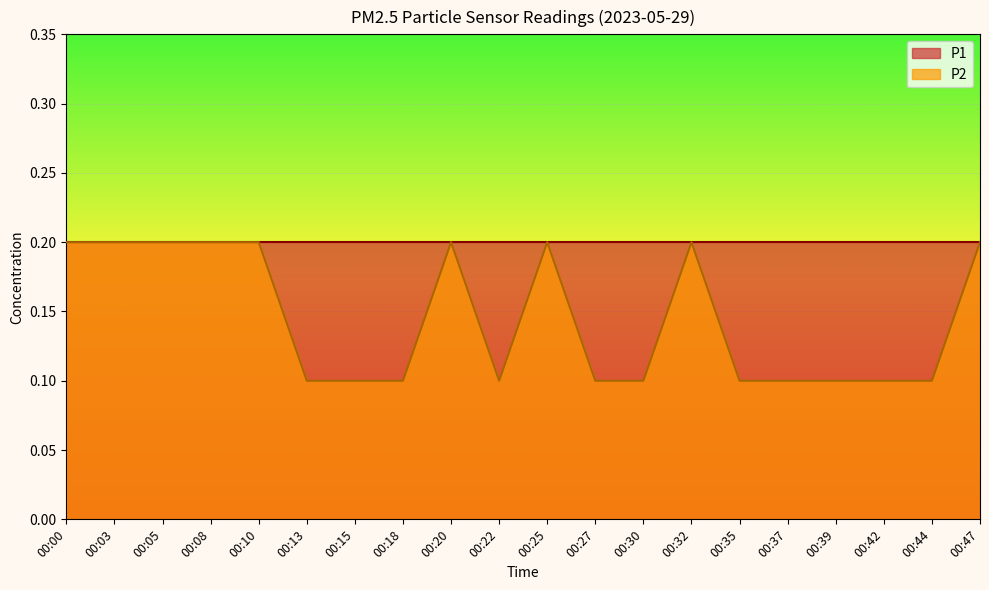

What is the change in value from 00:13 to 00:47?

+0.1